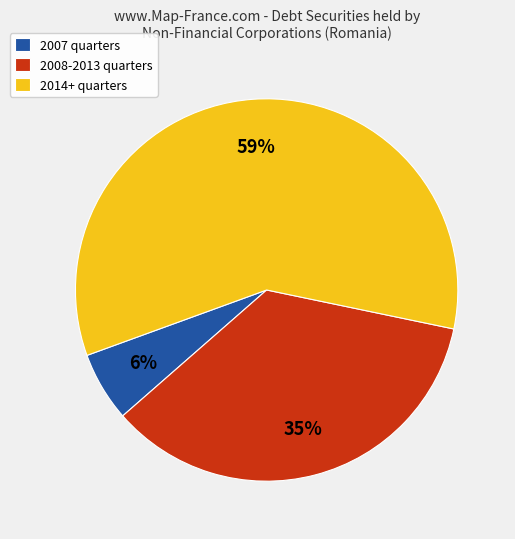

Do 2007 quarters and 2014+ quarters together represent more than half of the pie?

Yes